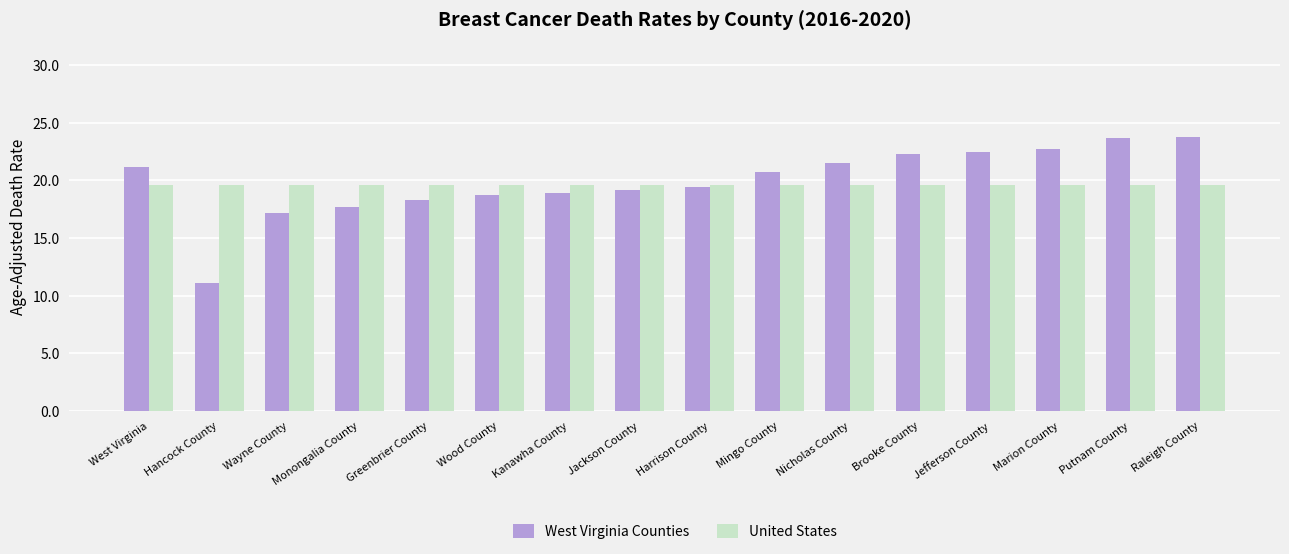

Is it true that West Virginia Counties equals 17.1 at Hancock County?

False